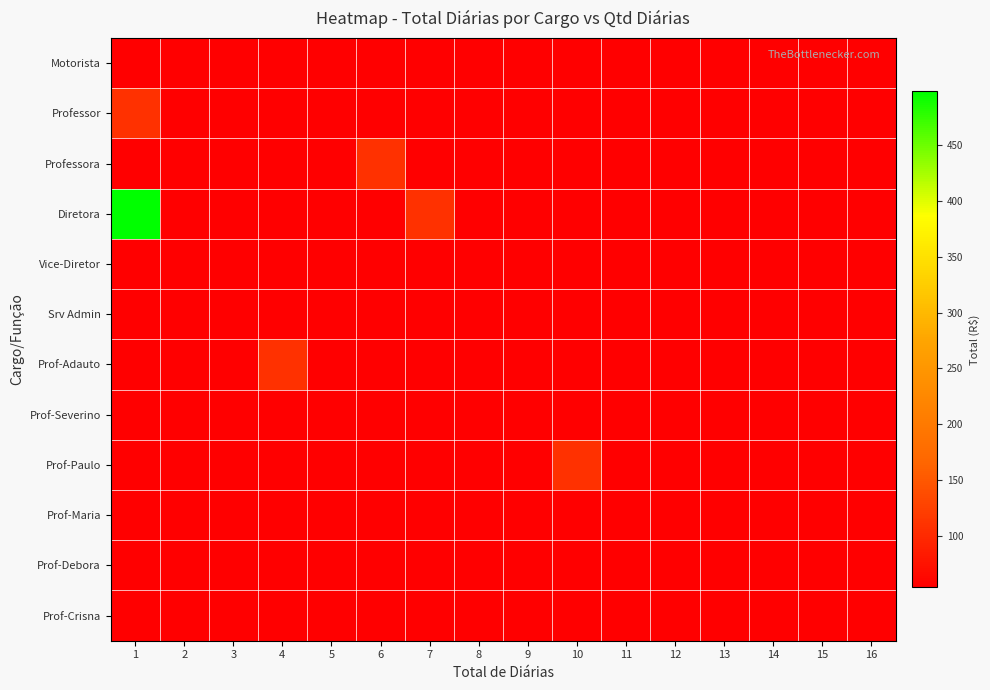

How many distinct data groups are displayed?

12